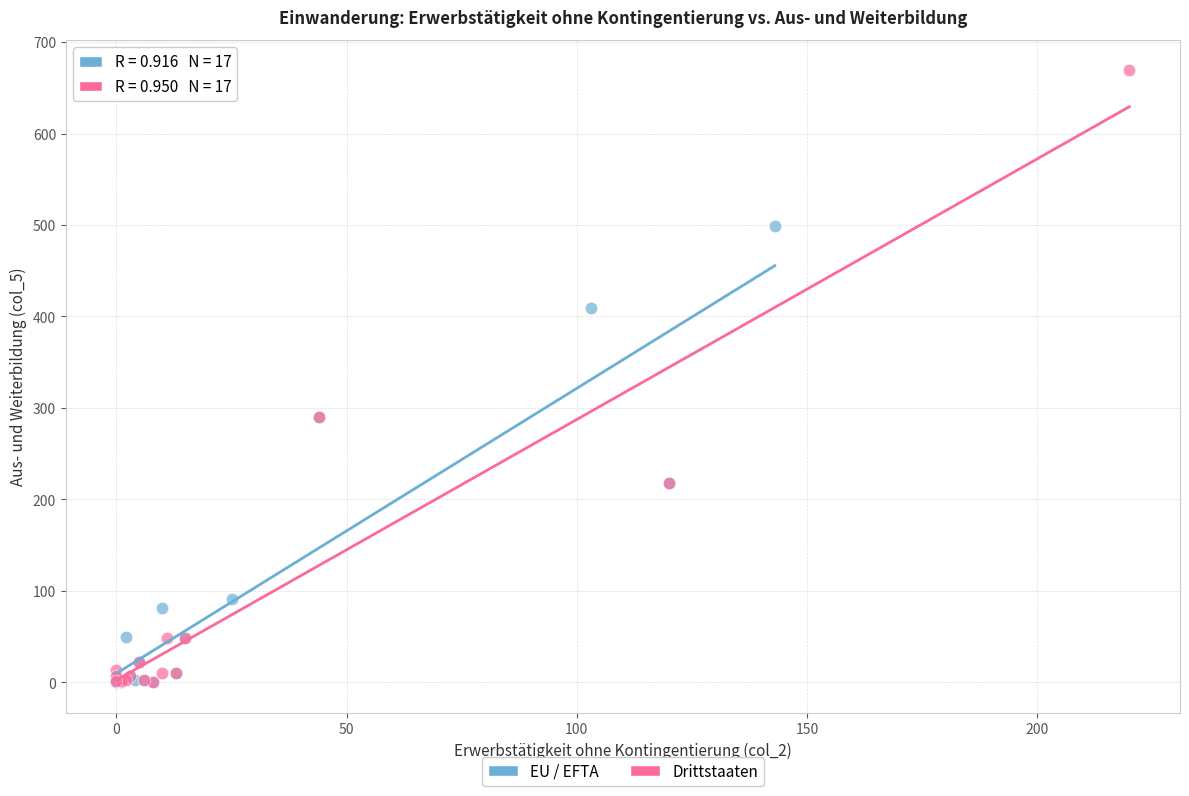

Which series contains the highest Y value?

Drittstaaten